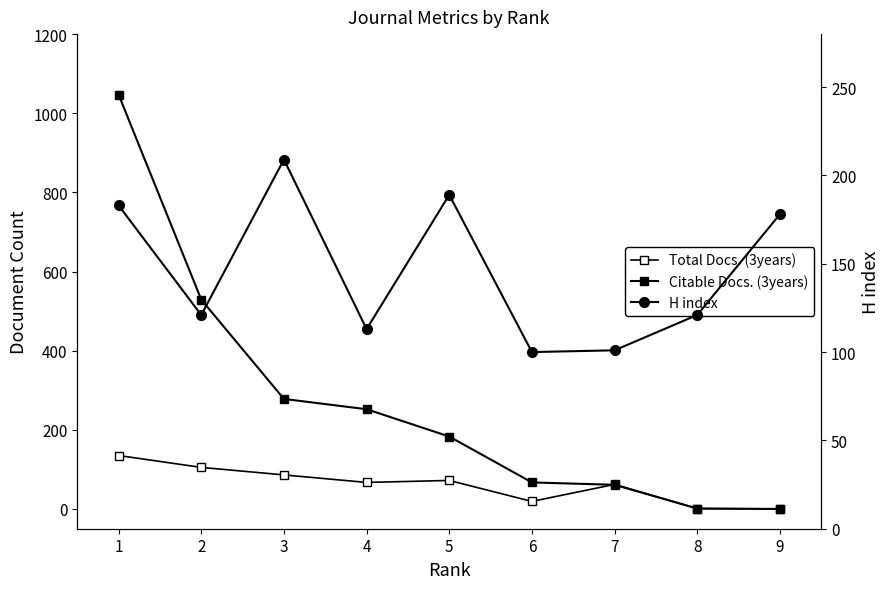

The H index series shows 183 at 1. True or false?

True